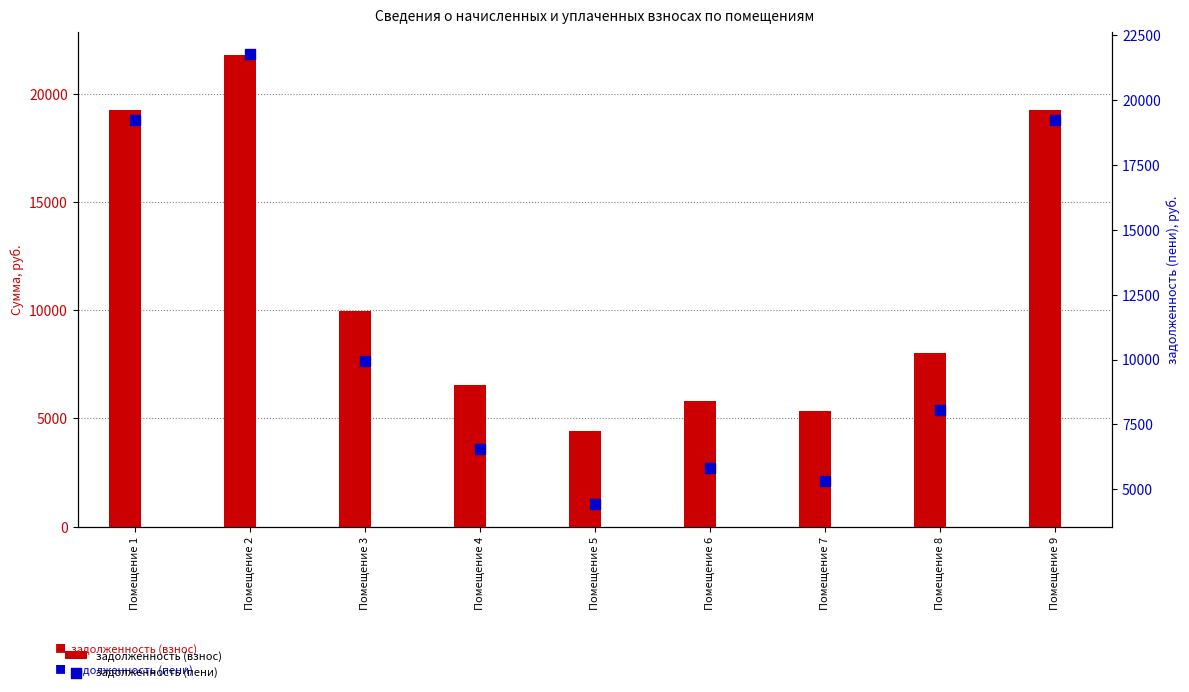

At which category is the sum across all series the highest?

Помещение 2